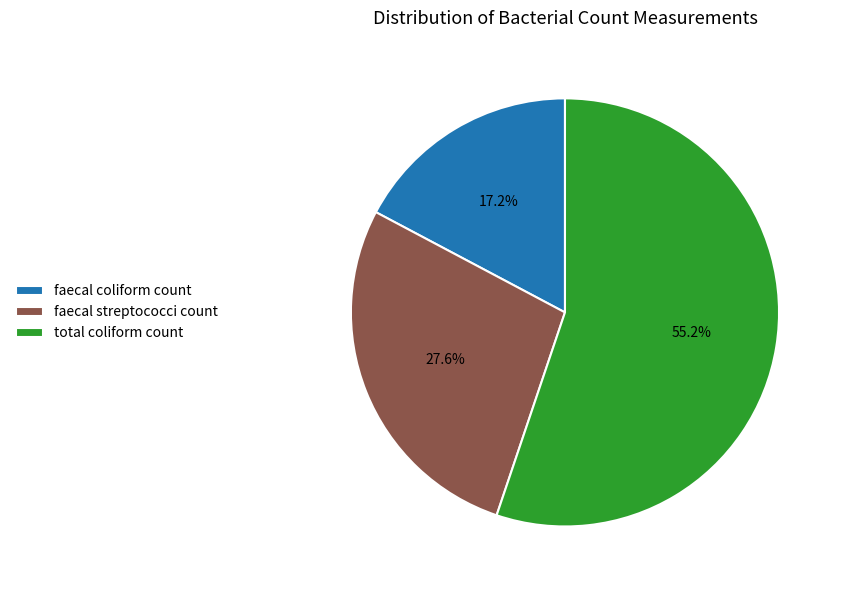

Between faecal streptococci count and total coliform count, which is larger?

total coliform count